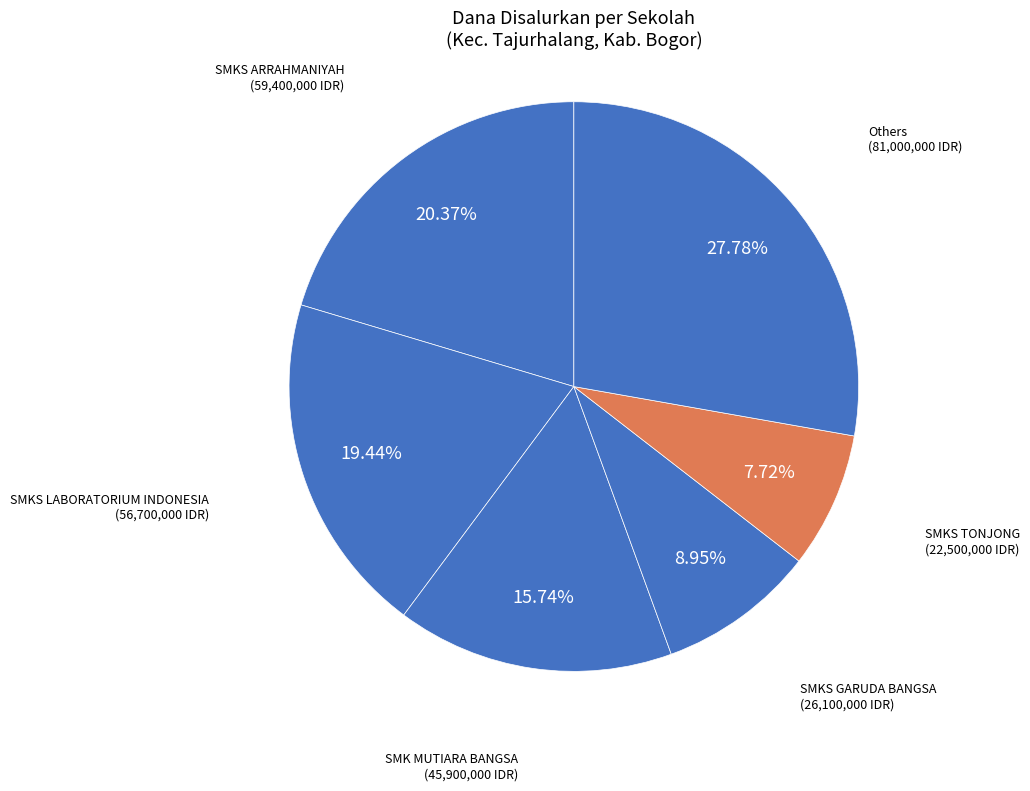

Is SMKS GARUDA BANGSA the majority of the pie?

No